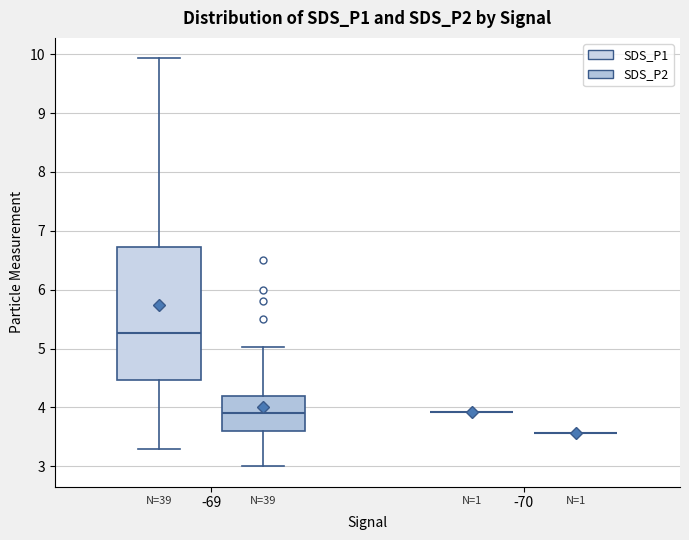

Reading left to right, transcribe this box plot: for each box, give where its median line is, the range the box spans, and where its two whiskers end, as read against the y-axis. The values are not printed on the chart, so give them approximately, as read against the axis.

-69 (SDS_P1): median 5.3, box 4.5 to 6.7, whiskers 3.3 to 9.9
-69 (SDS_P2): median 3.9, box 3.6 to 4.2, whiskers 3.0 to 5.0
-70 (SDS_P1): box collapsed to a line at 3.9, whiskers 3.9 to 3.9
-70 (SDS_P2): box collapsed to a line at 3.6, whiskers 3.6 to 3.6